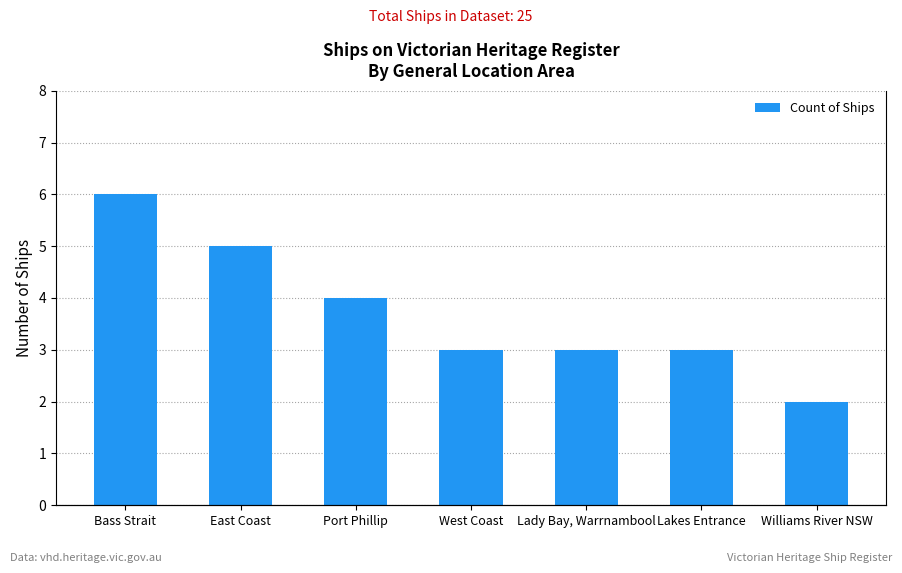

What is the value of the 7th bar from the left?

2